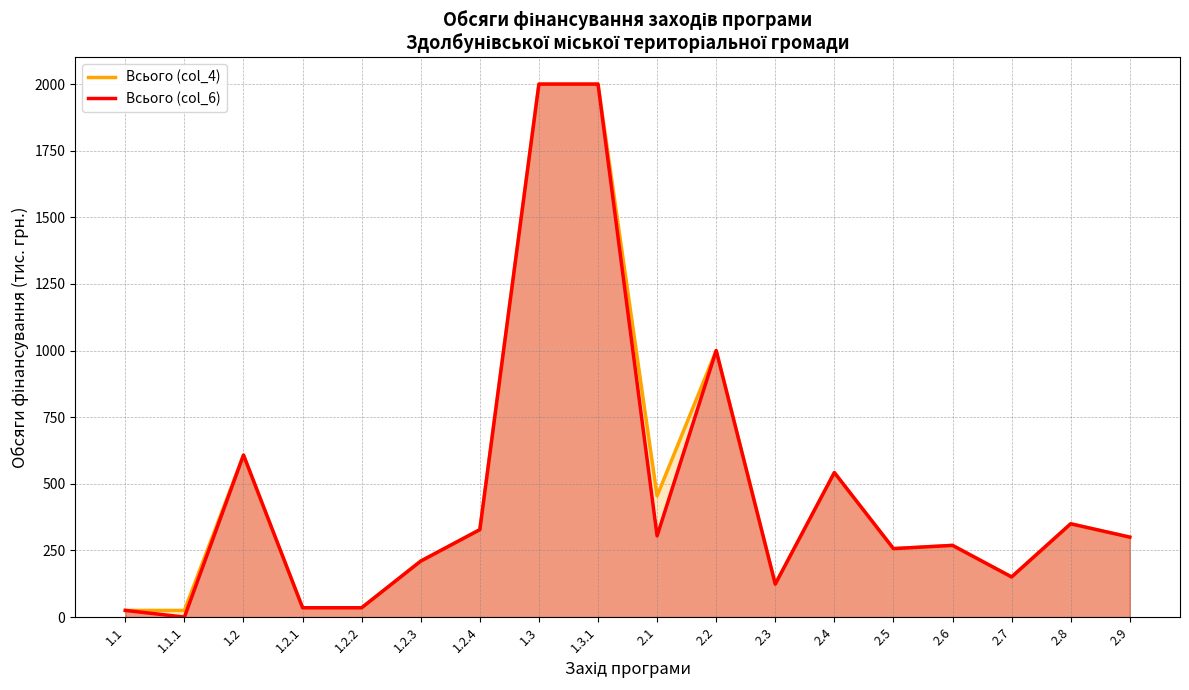

Where is Всього (col_4) nearest to the value 1012?

2.2